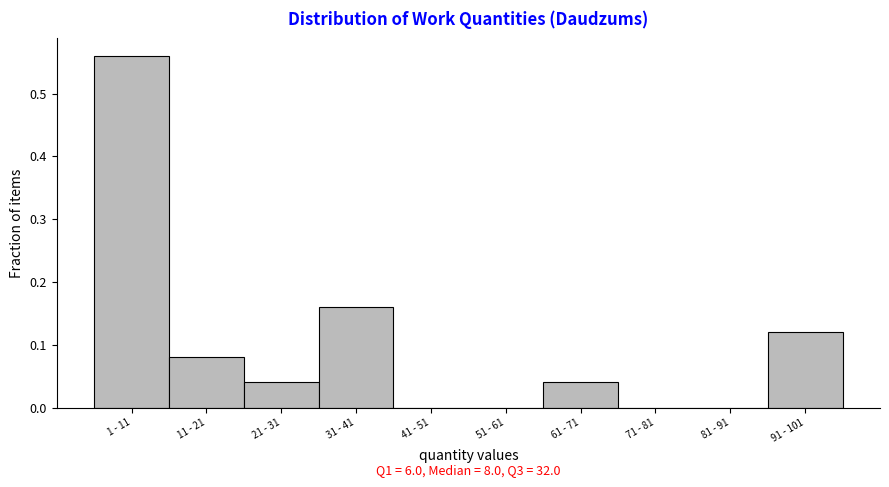

What is the sum of all values?

1.0